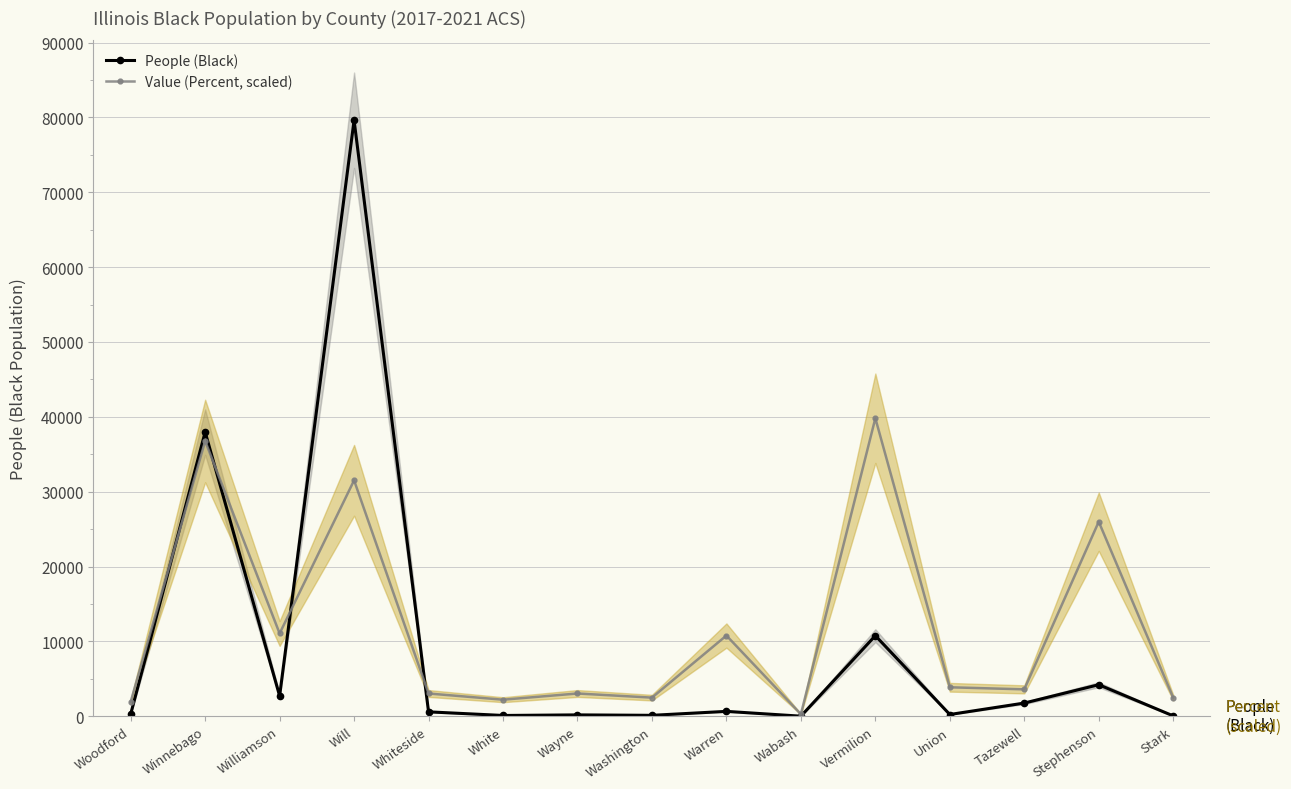

At which label does Value (Percent, scaled) first exceed 3594?

Winnebago